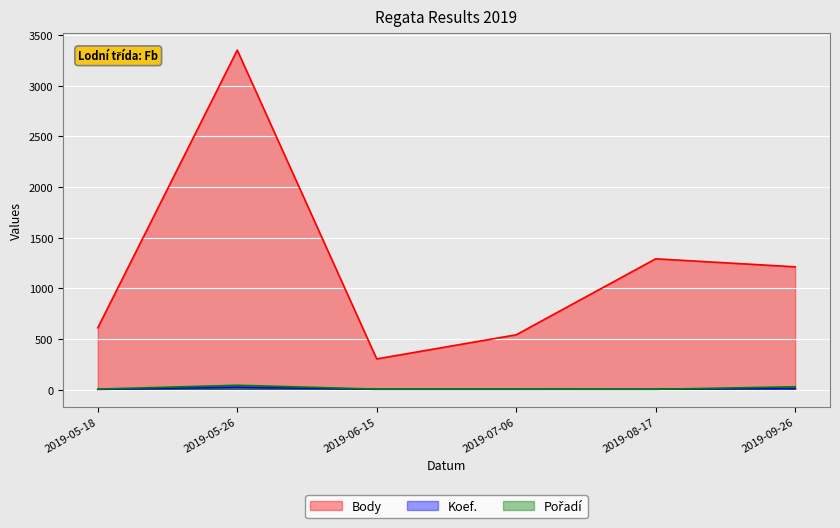

What is the difference between the Body values at 2019-05-18 and 2019-05-26?

2741